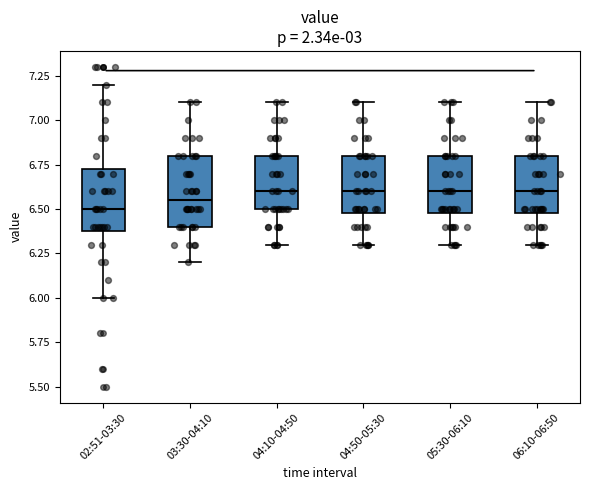

Reading left to right, transcribe this box plot: for each box, give where its median line is, the range the box spans, and where its two whiskers end, as read against the y-axis. The values are not printed on the chart, so give them approximately, as read against the axis.

02:51-03:30: median 6.50, box 6.40 to 6.75, whiskers 6.00 to 7.20
03:30-04:10: median 6.55, box 6.40 to 6.80, whiskers 6.20 to 7.10
04:10-04:50: median 6.60, box 6.50 to 6.80, whiskers 6.30 to 7.10
04:50-05:30: median 6.60, box 6.50 to 6.80, whiskers 6.30 to 7.10
05:30-06:10: median 6.60, box 6.50 to 6.80, whiskers 6.30 to 7.10
06:10-06:50: median 6.60, box 6.50 to 6.80, whiskers 6.30 to 7.10